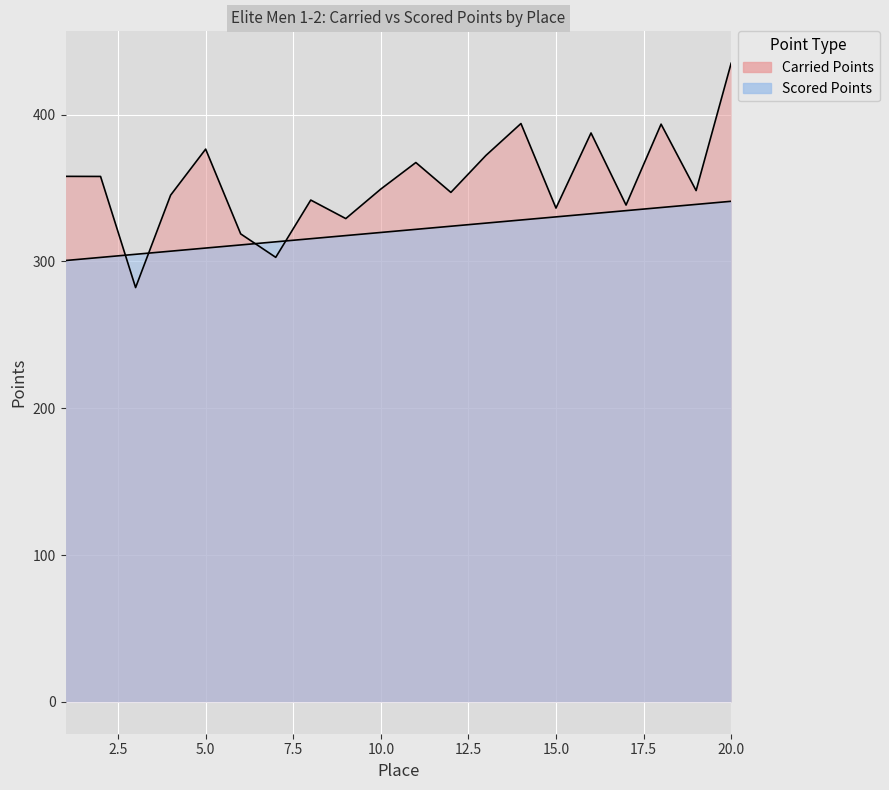

The Scored Points series shows 307.0 at 4. True or false?

True